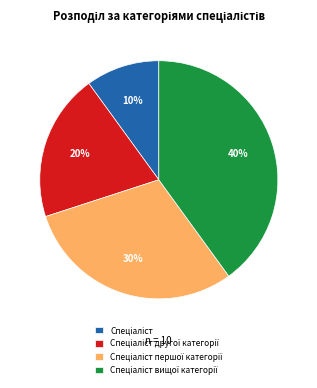

Does any single category account for the majority?

No